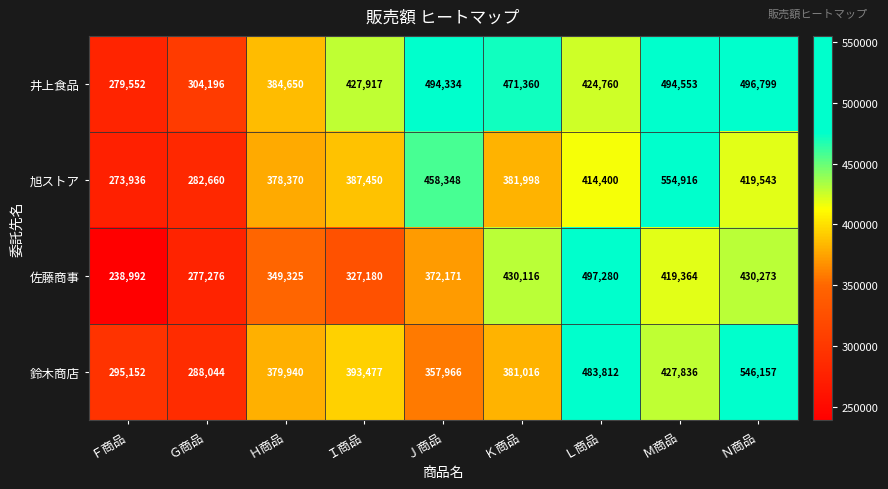

How many categories are shown in the chart?

9